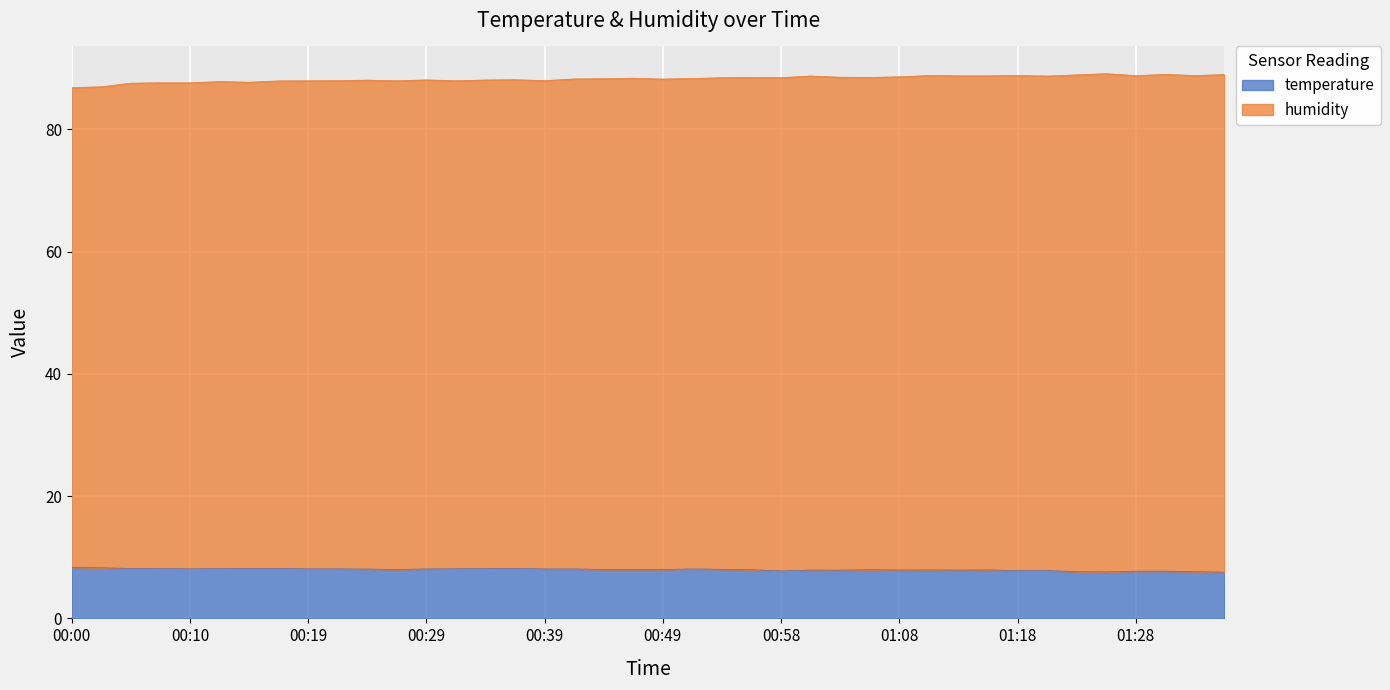

The value of temperature at 01:06 is 5.2. True or false?

False